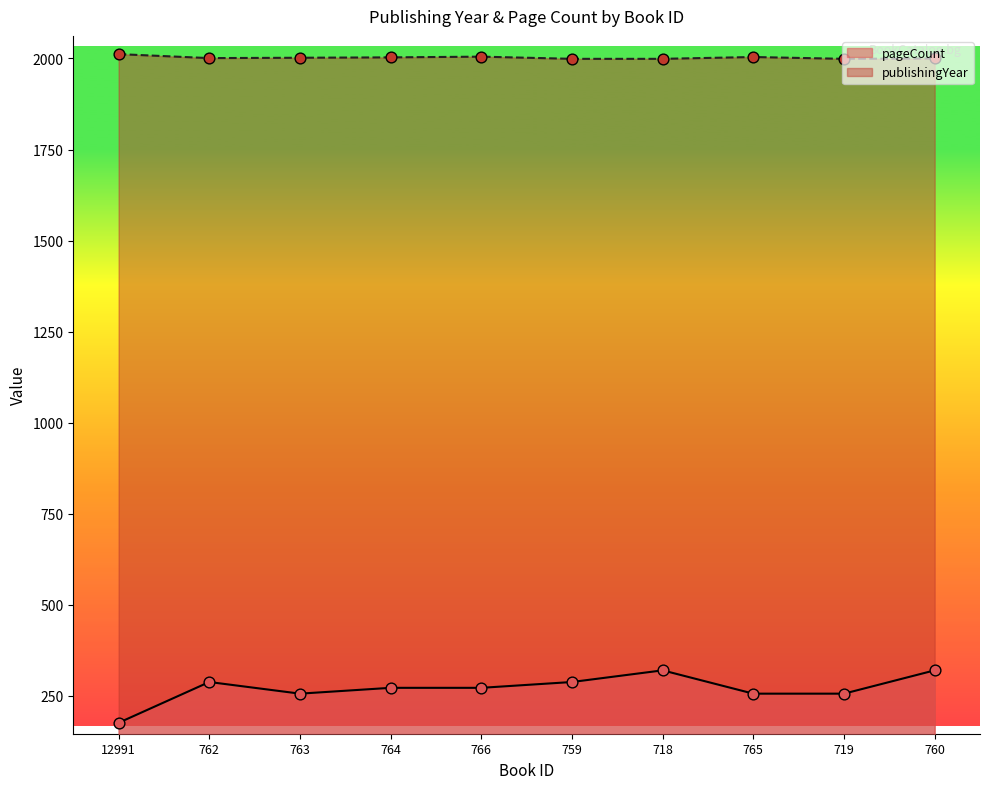

At how many categories does at least one series exceed 1053?

10